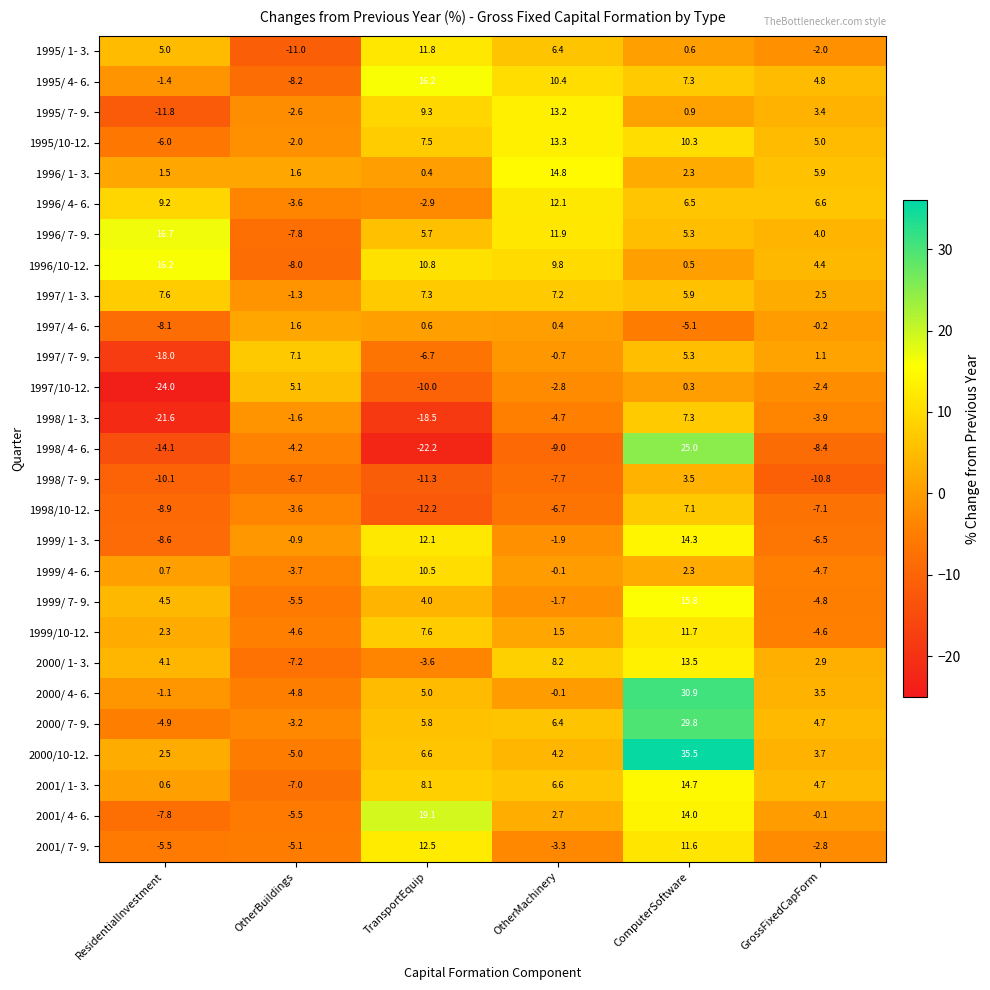

How many values in the 2000/10-12. series exceed 4?

3